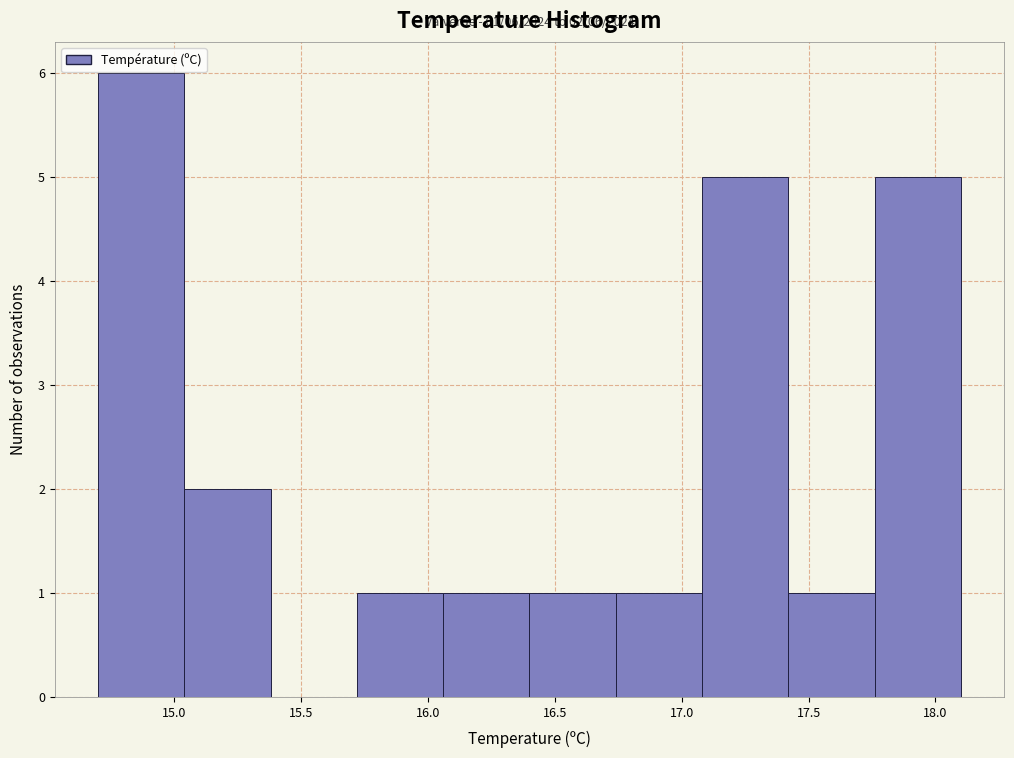

Over which range of the x-axis is the bar tallest?

14.70 to 15.04